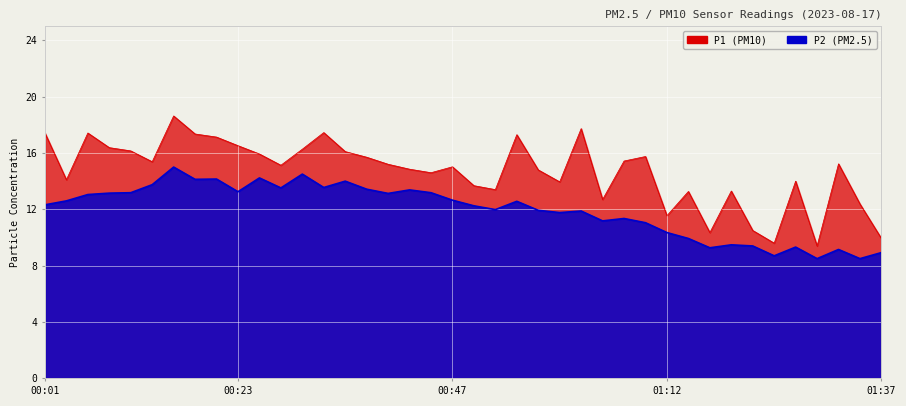

At which category does P1 reach its first local valley?

00:03